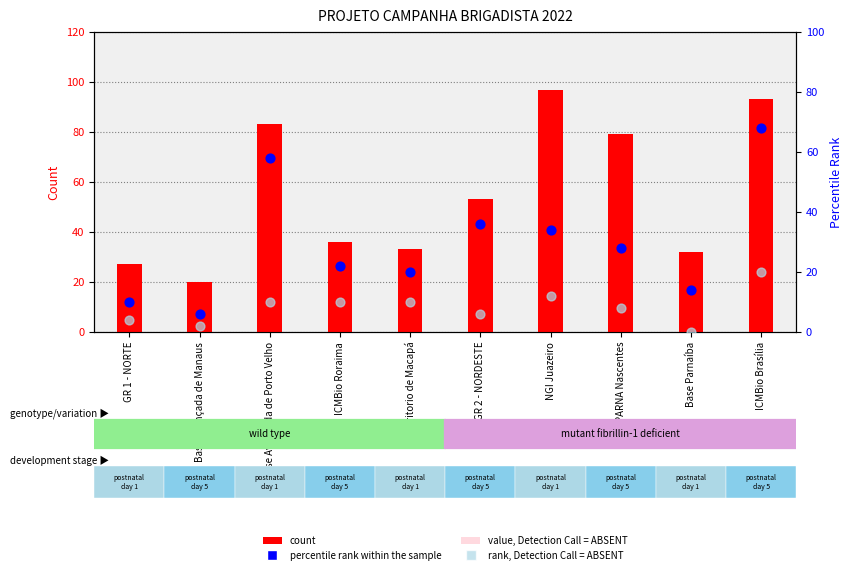

Which series has the widest spread of Y values?

count